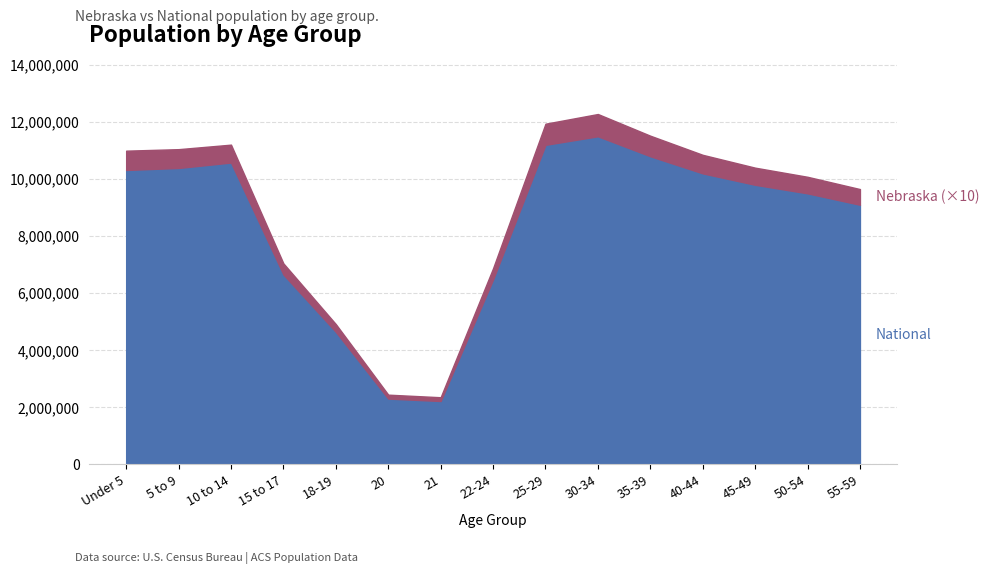

What is the highest value of the National series?

11500000